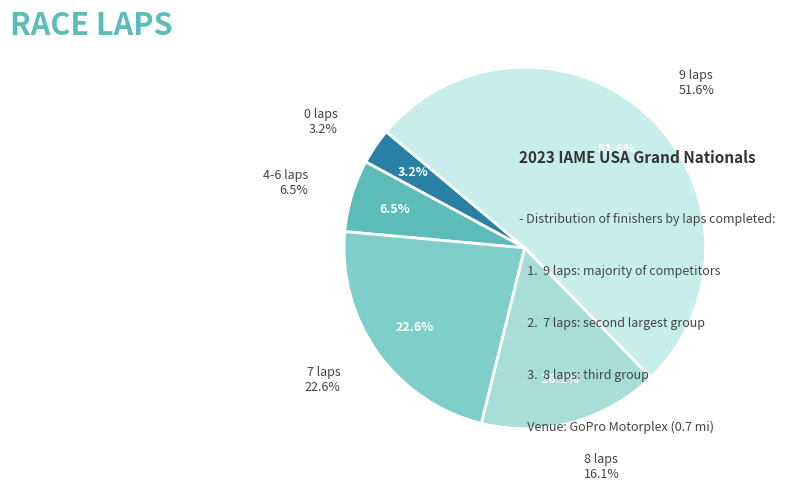

Count the number of slices in the pie.

2